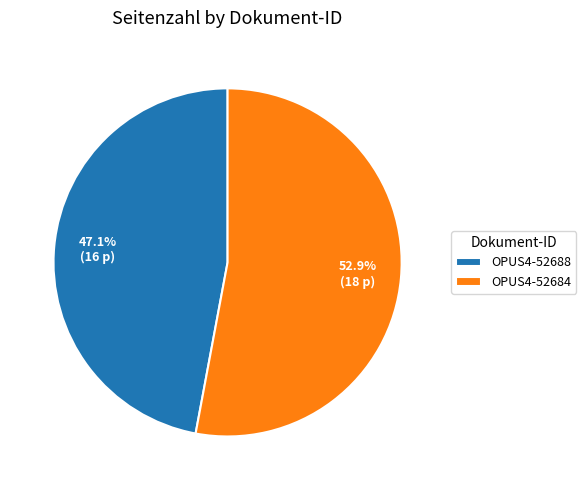

Does OPUS4-52688 represent more than half of the total?

No